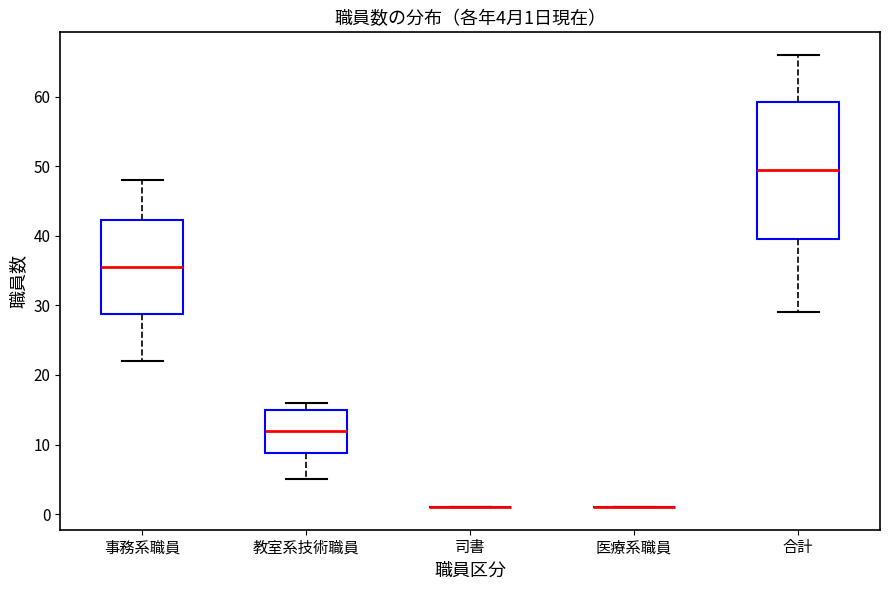

Which box is the tallest, from its lower edge to its upper edge?

合計